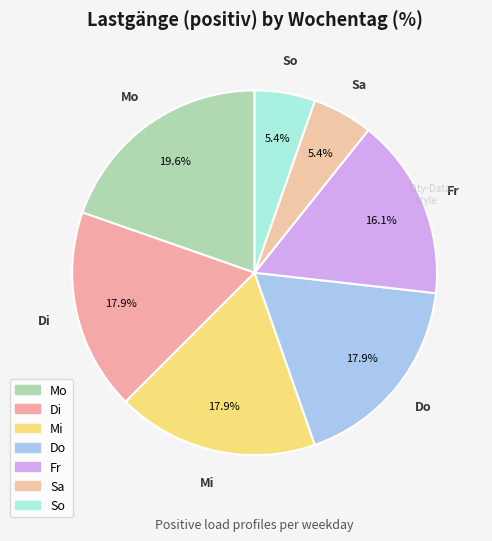

How many slices are in this pie chart?

7